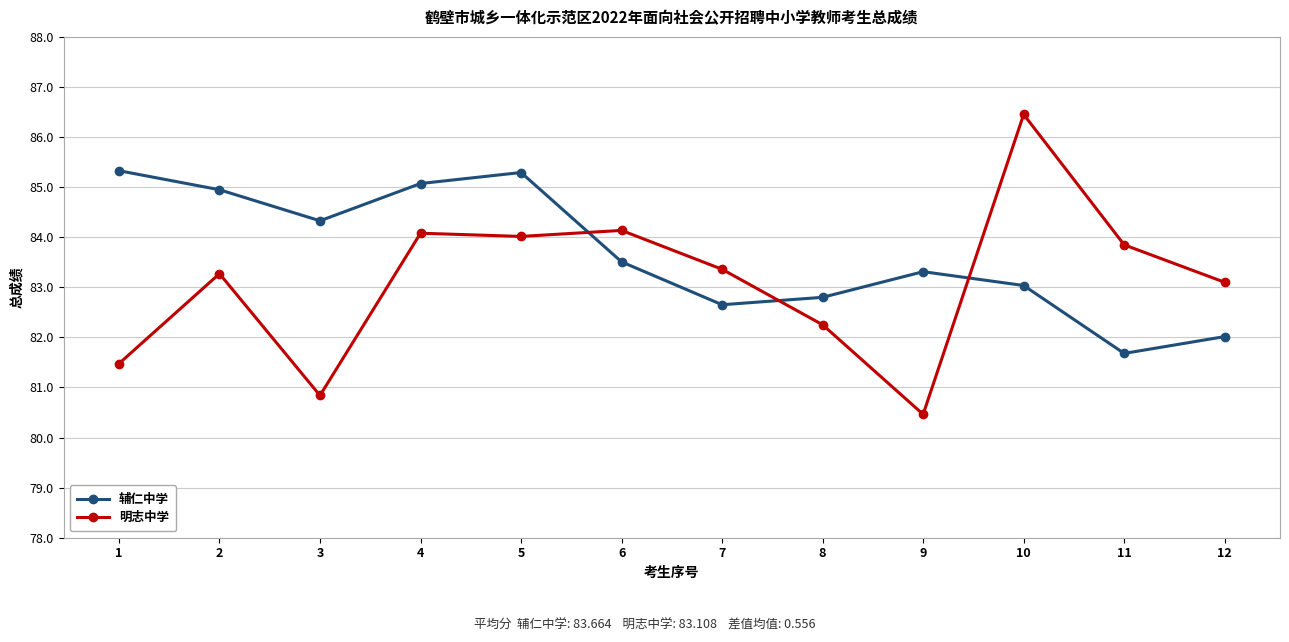

Which series ends up on top after the final intersection of 明志中学 and 辅仁中学?

明志中学